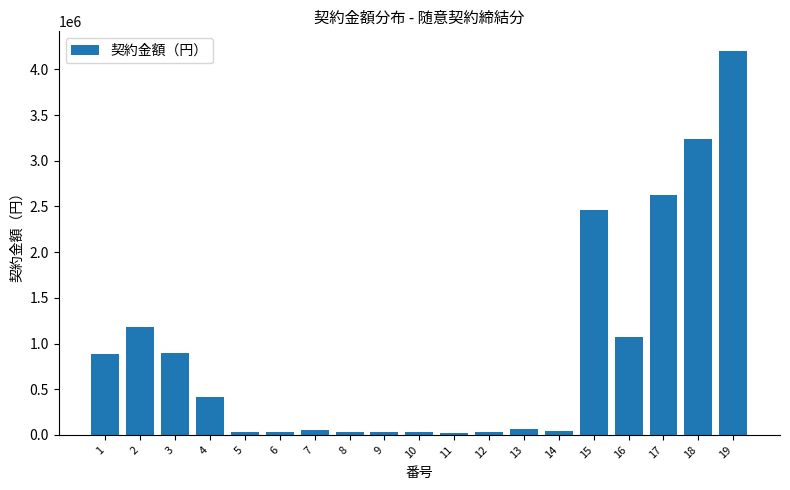

How many values are below 63888?

9